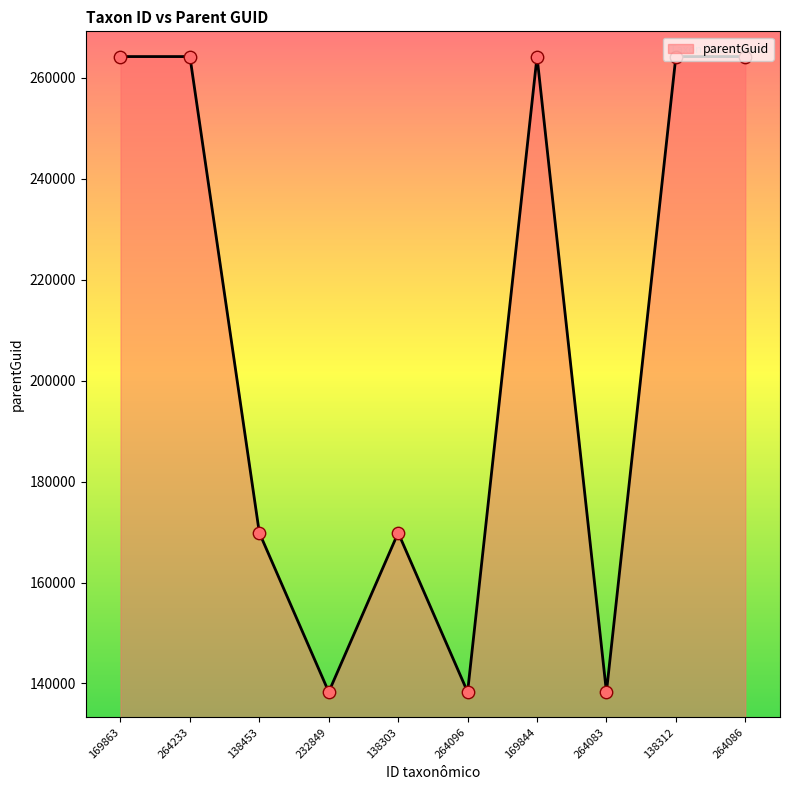

Approximately how many times larger is the value at 138453 compared to 264233?

0.6